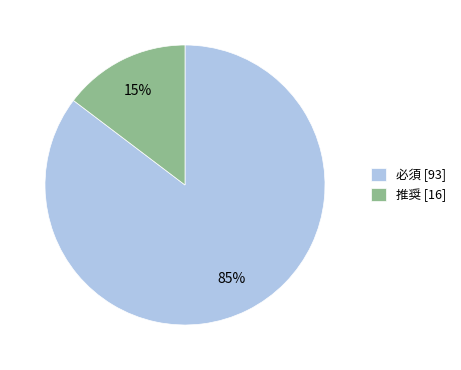

Combined, do 推奨 [16] and 必須 [93] account for over 50%?

Yes